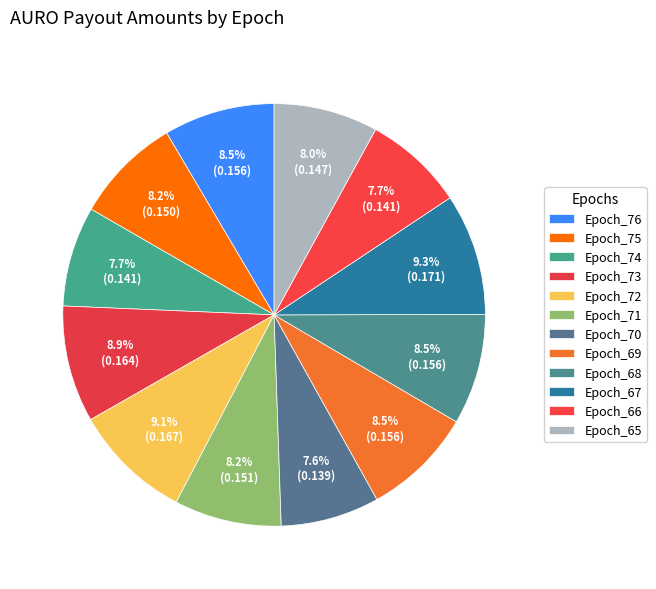

Is there a majority slice in this chart?

No